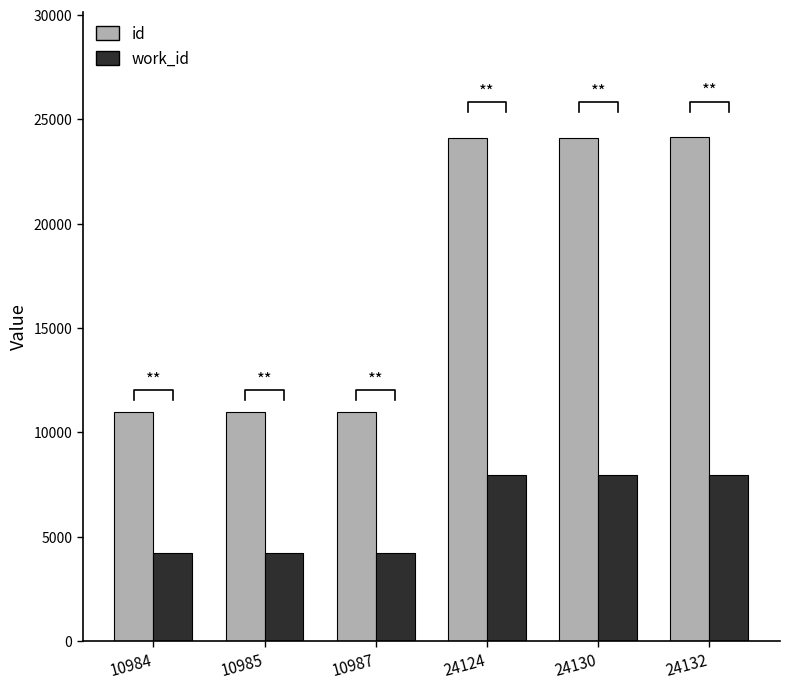

What is the sum of all id values?

105342